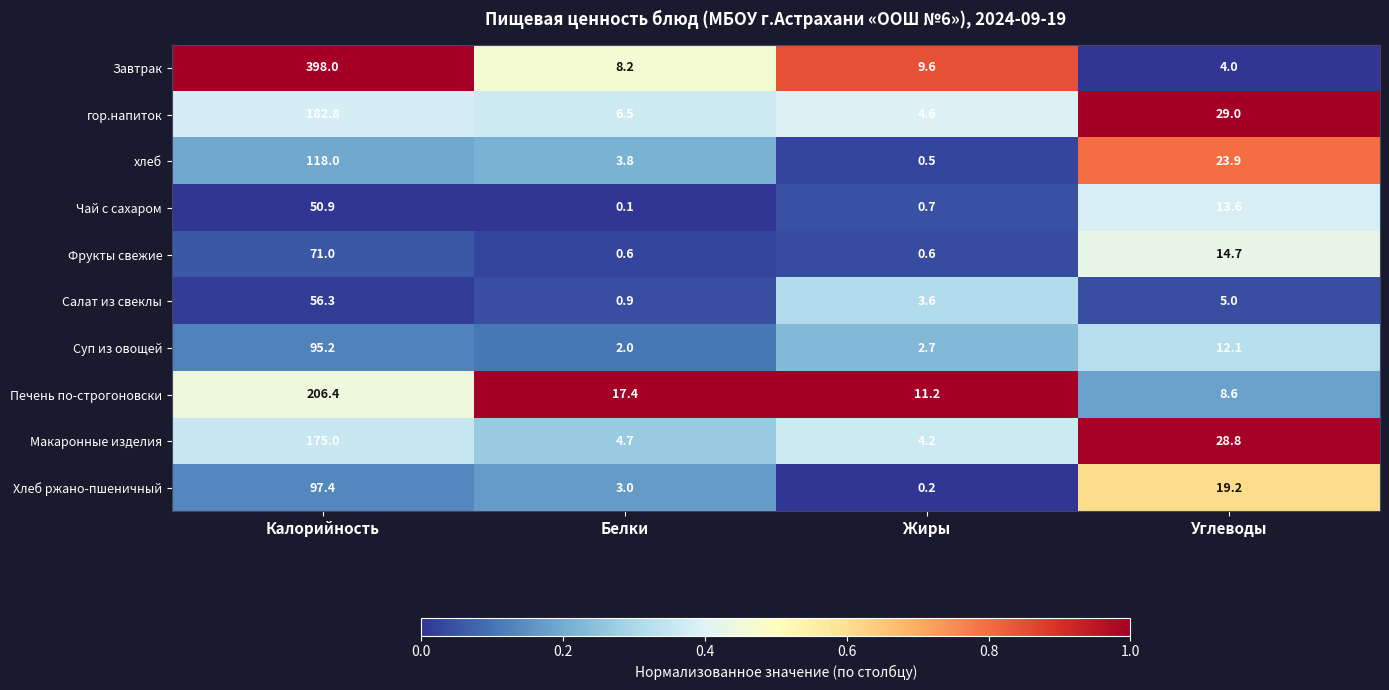

The value of Суп из овощей at Углеводы is 6.3. True or false?

False